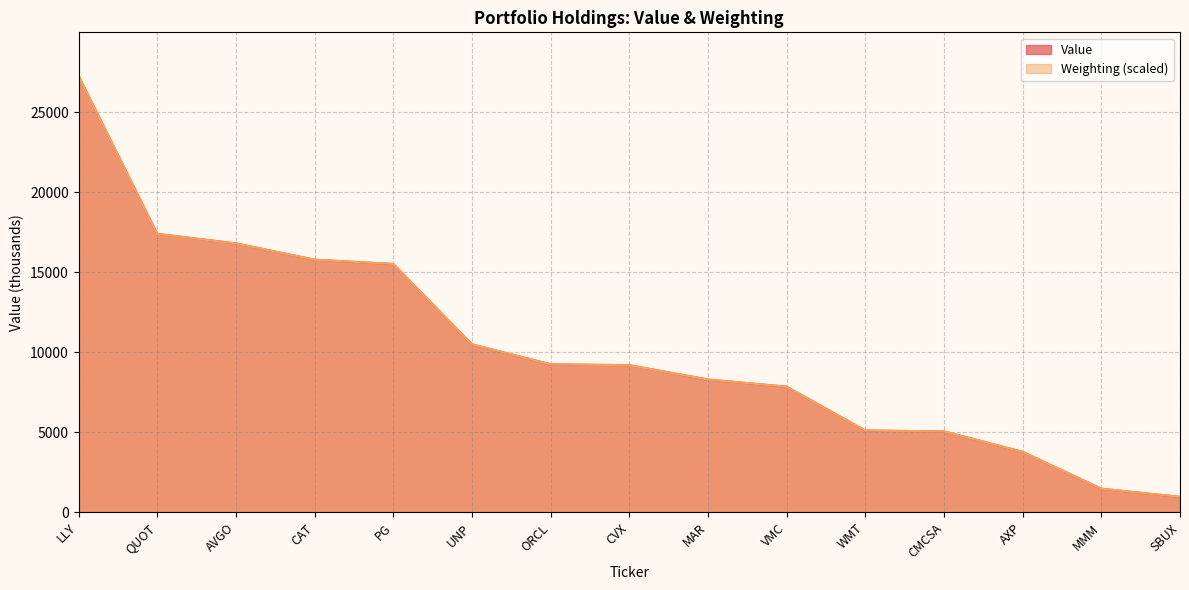

What is the sum of all Value values?

154345.0